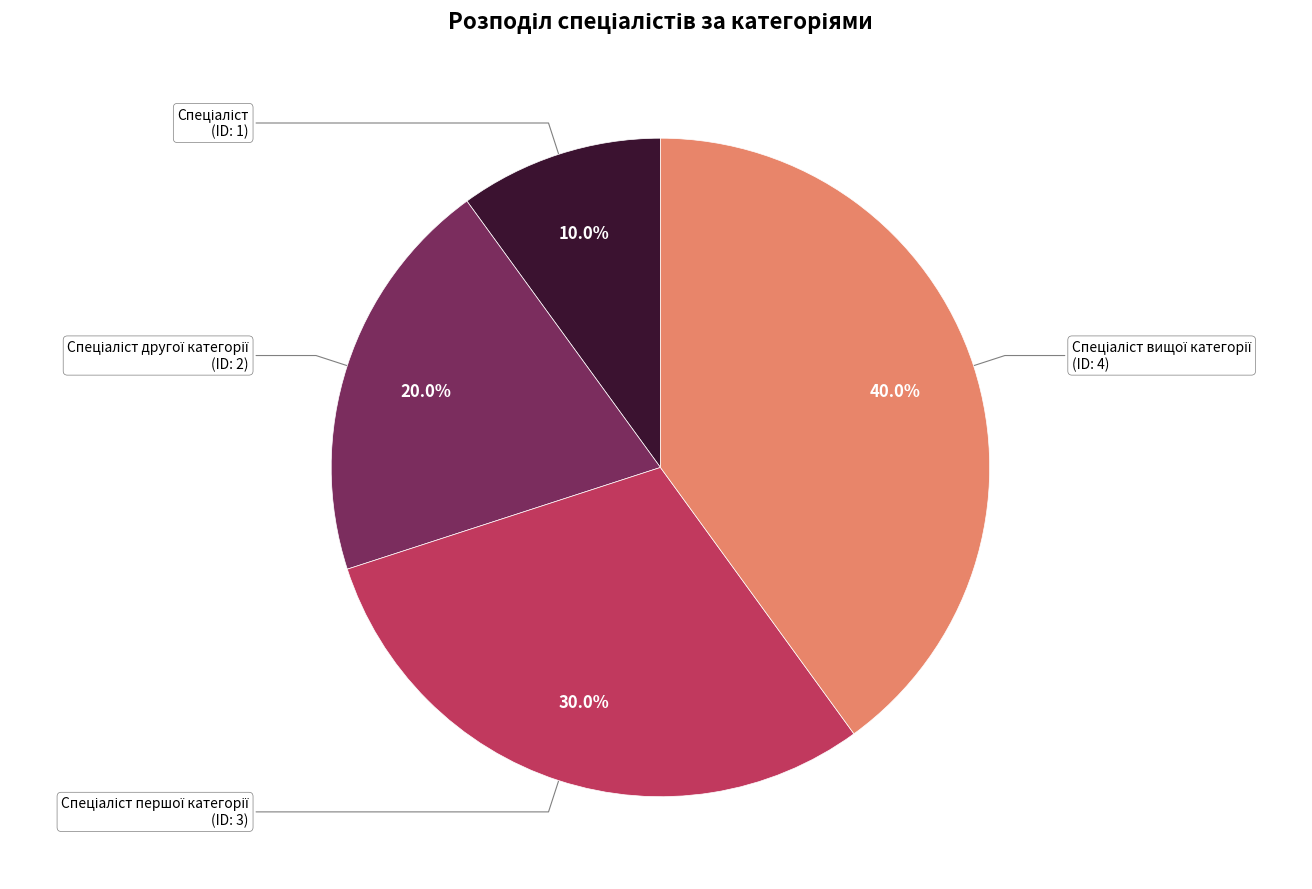

Does any single category account for the majority?

No